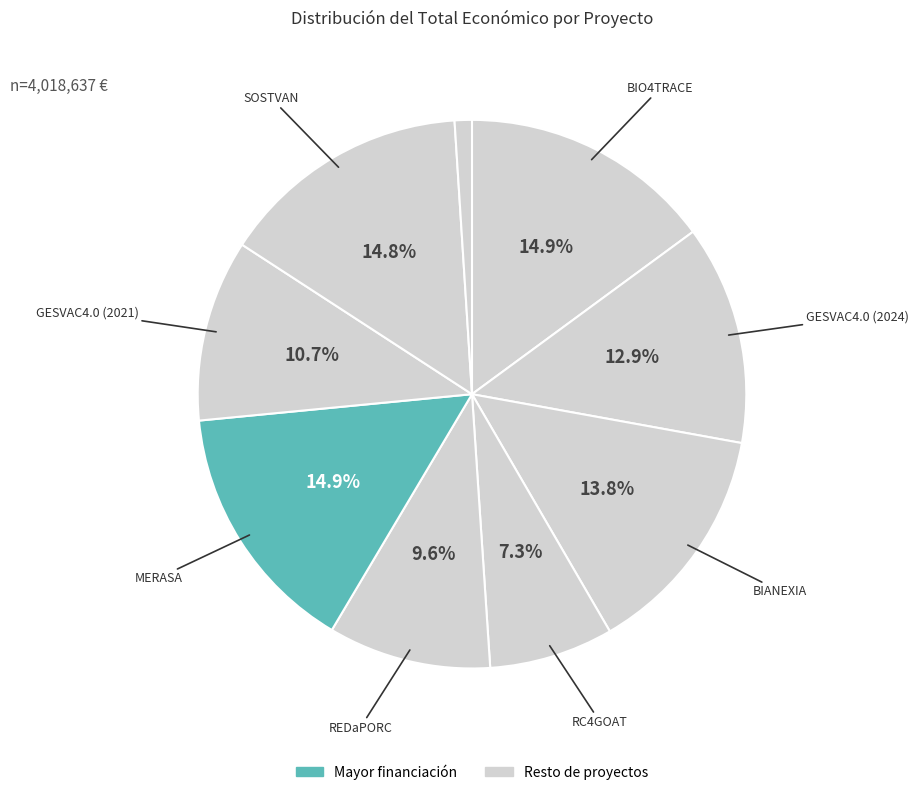

To the nearest percent, what is the difference between the largest and smallest slice percentages?

14%